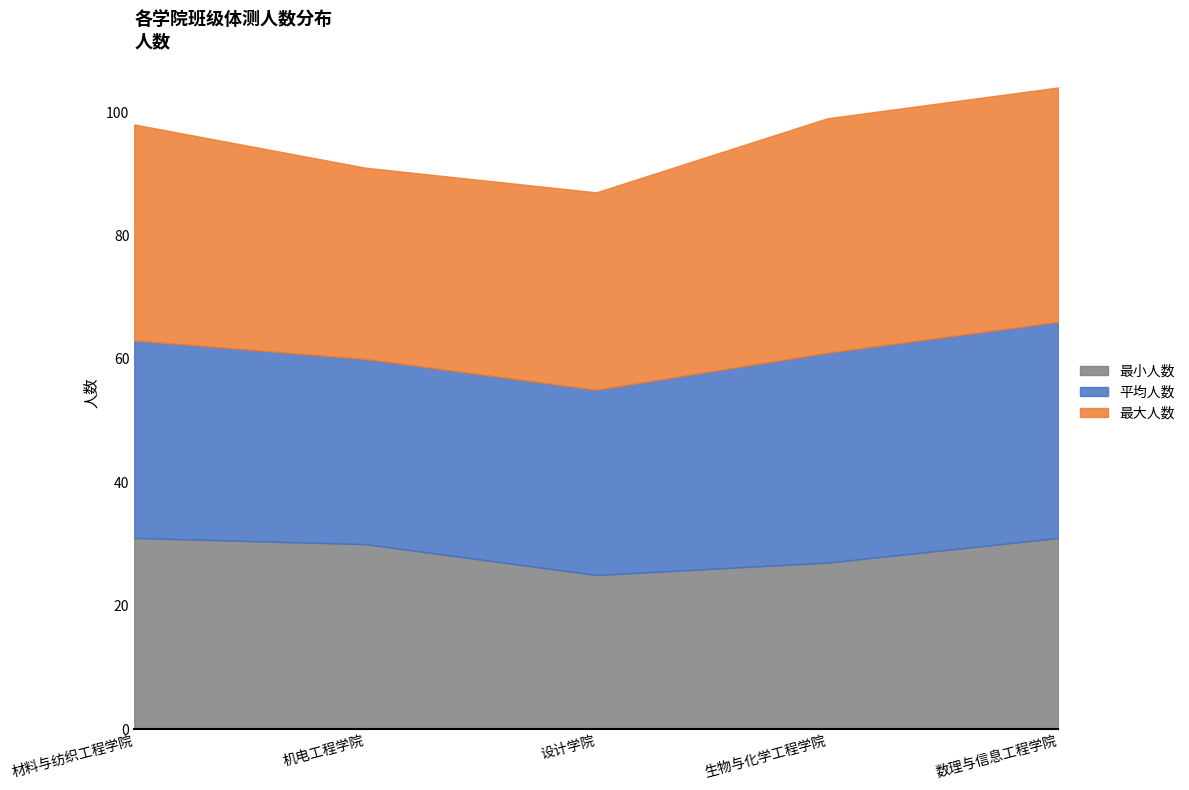

True or false: 平均人数 and 最大人数 cross at least once.

False